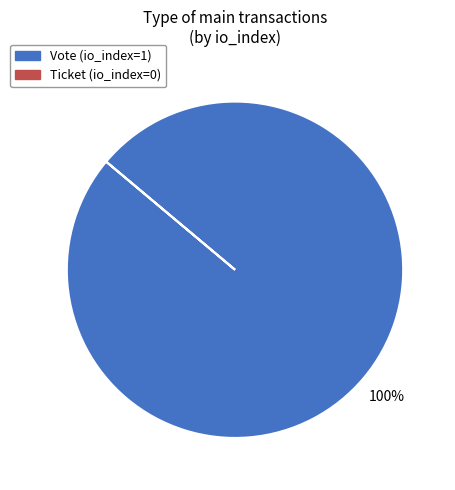

The Vote (io_index=1) slice represents 93% of the pie. True or false?

False